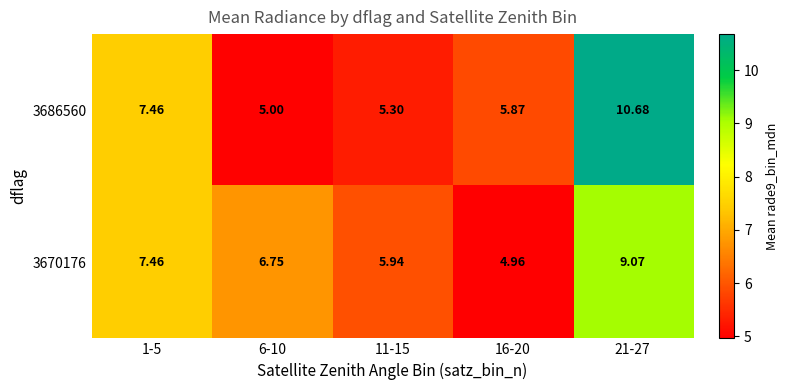

Is the value of 3686560 at 6-10 greater than the value of 3670176 at 6-10?

No